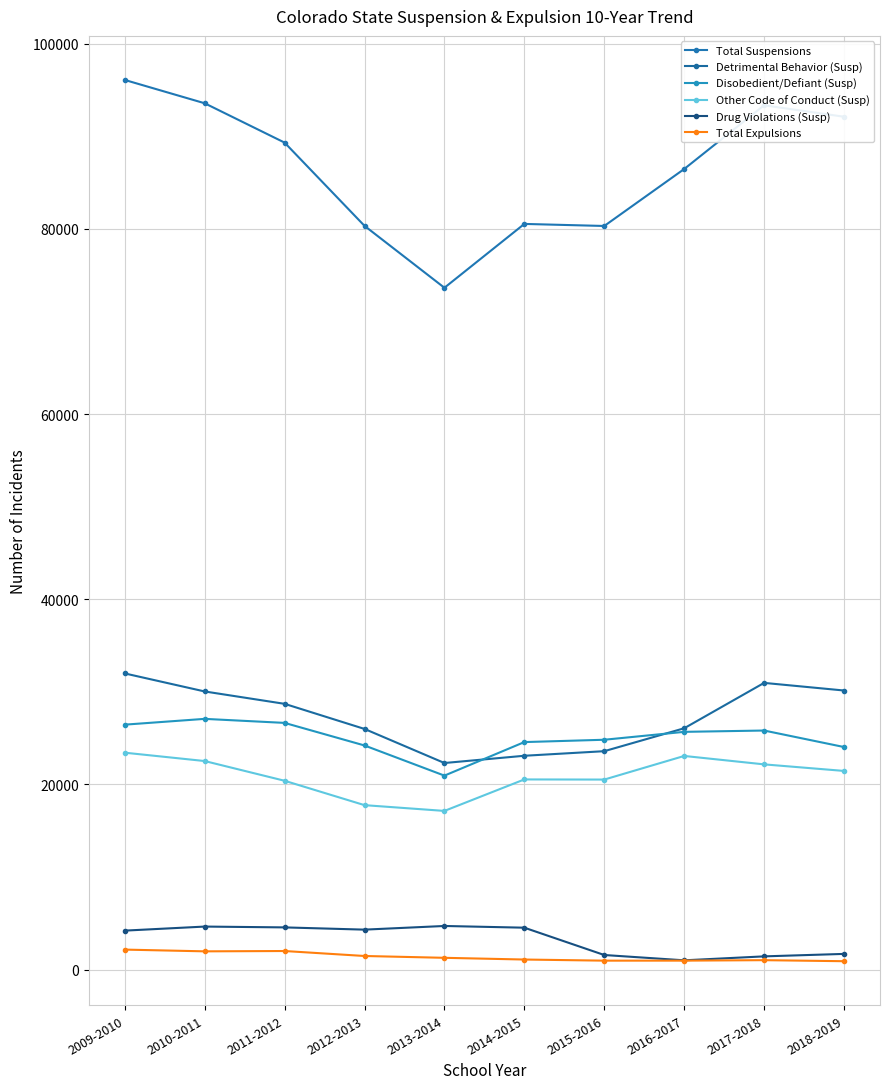

True or false: Disobedient/Defiant (Susp) and Other Code of Conduct (Susp) intersect in this chart.

False